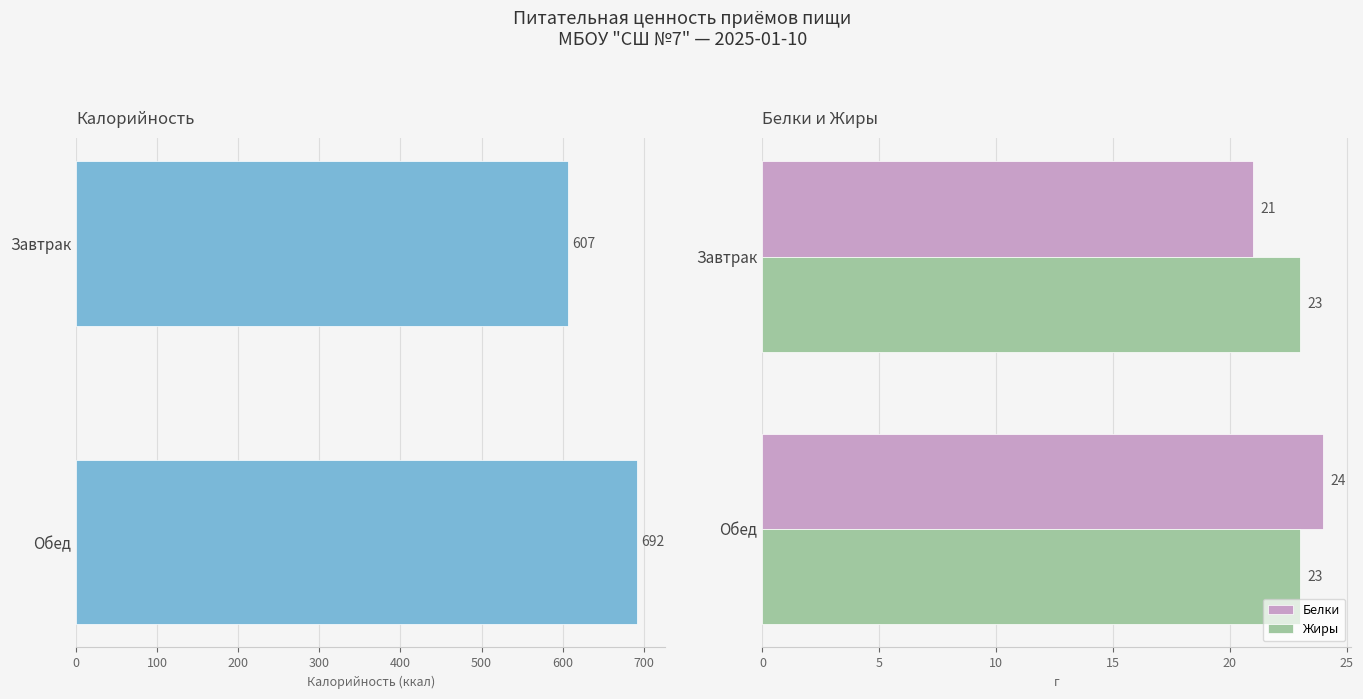

At which label is Белки closest to 22?

Завтрак